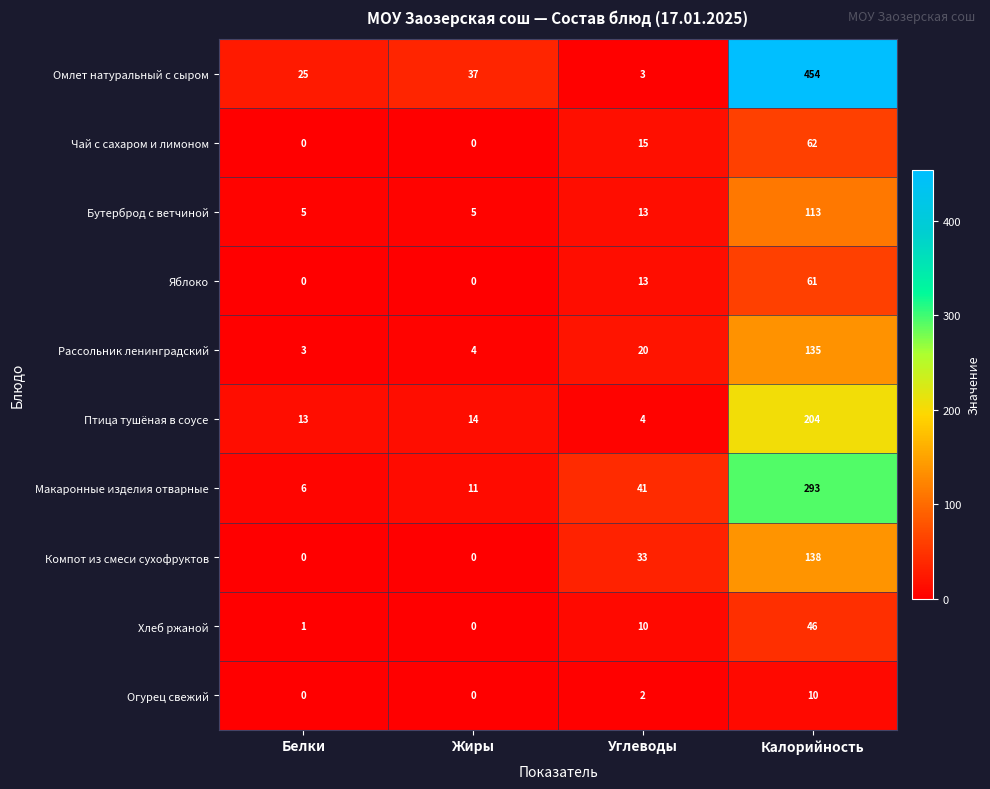

Is it true that Огурец свежий equals 3 at Калорийность?

False